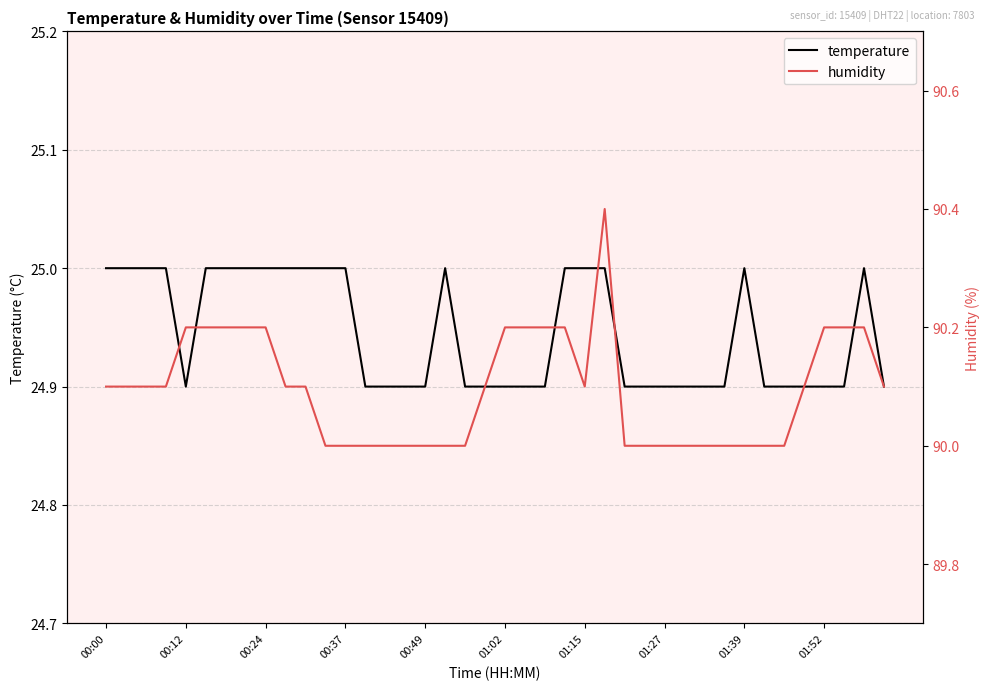

Does the chart display data point markers on the line(s)?

No